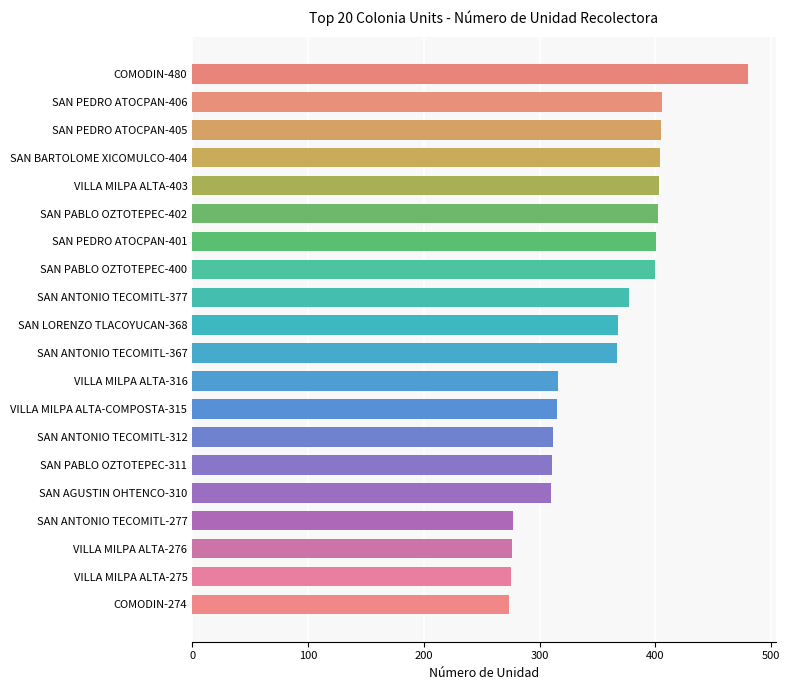

How many values are below 368?

10